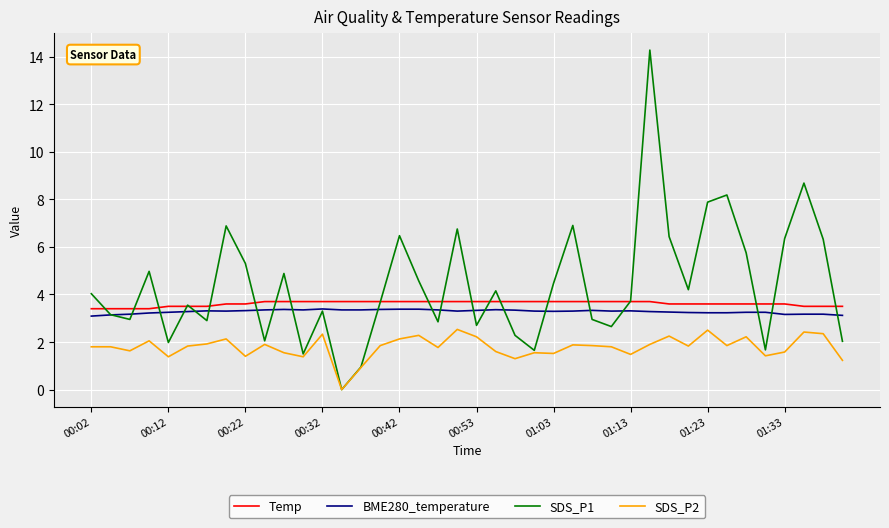

Does the chart display data point markers on the line(s)?

No